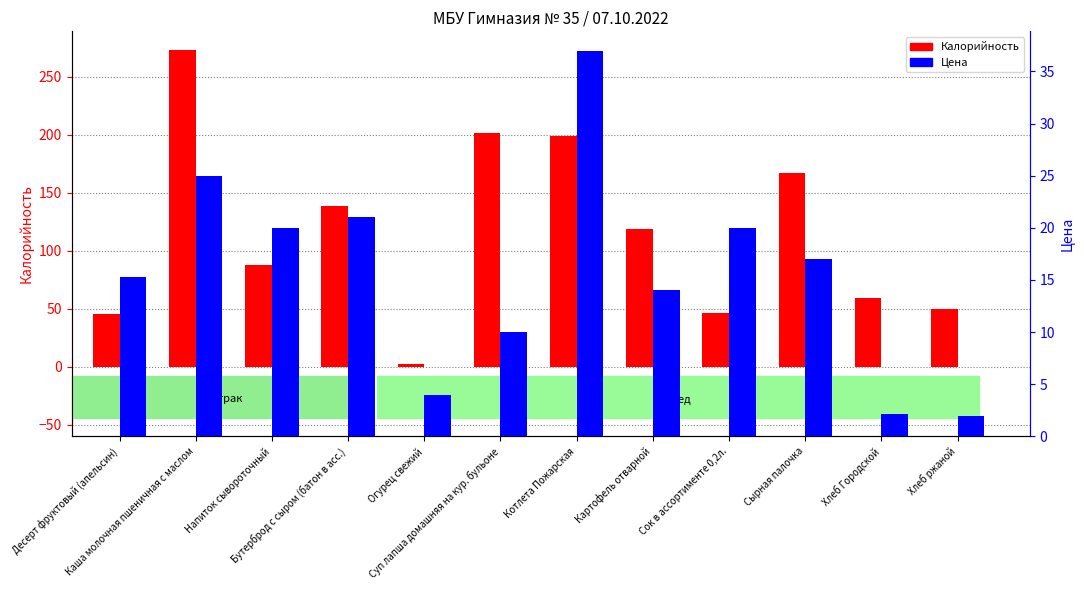

The value of Калорийность at Каша молочная пшеничная с маслом is 273.1. True or false?

True